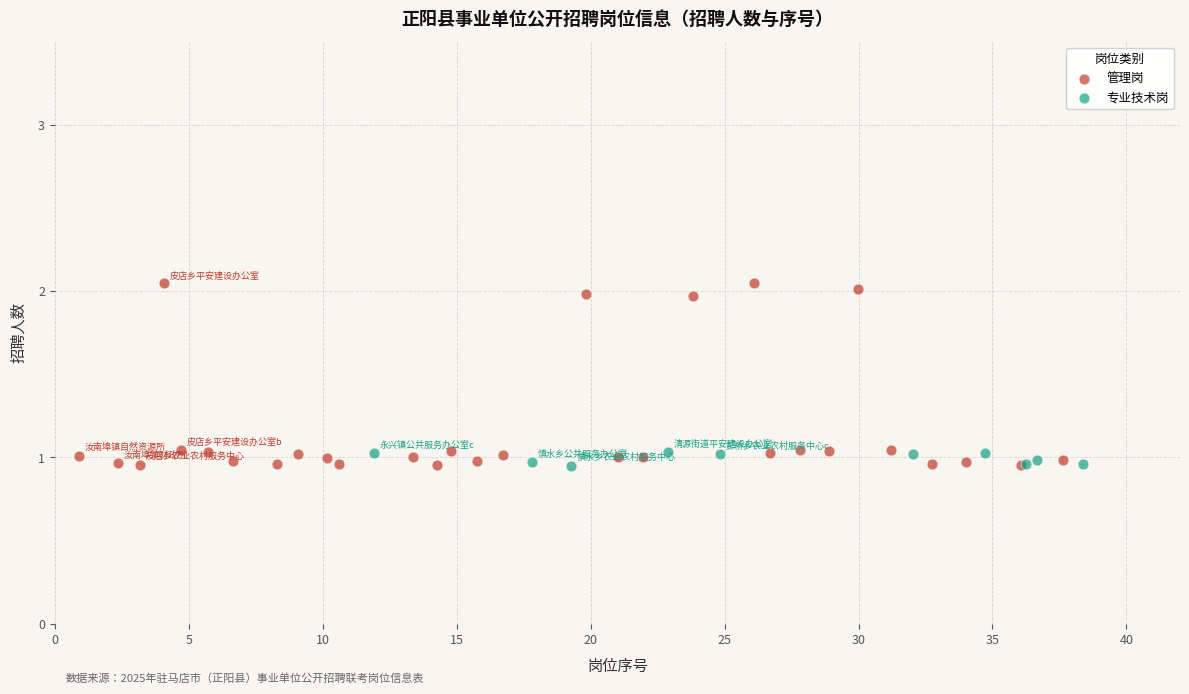

Which series reaches the maximum Y coordinate?

管理岗